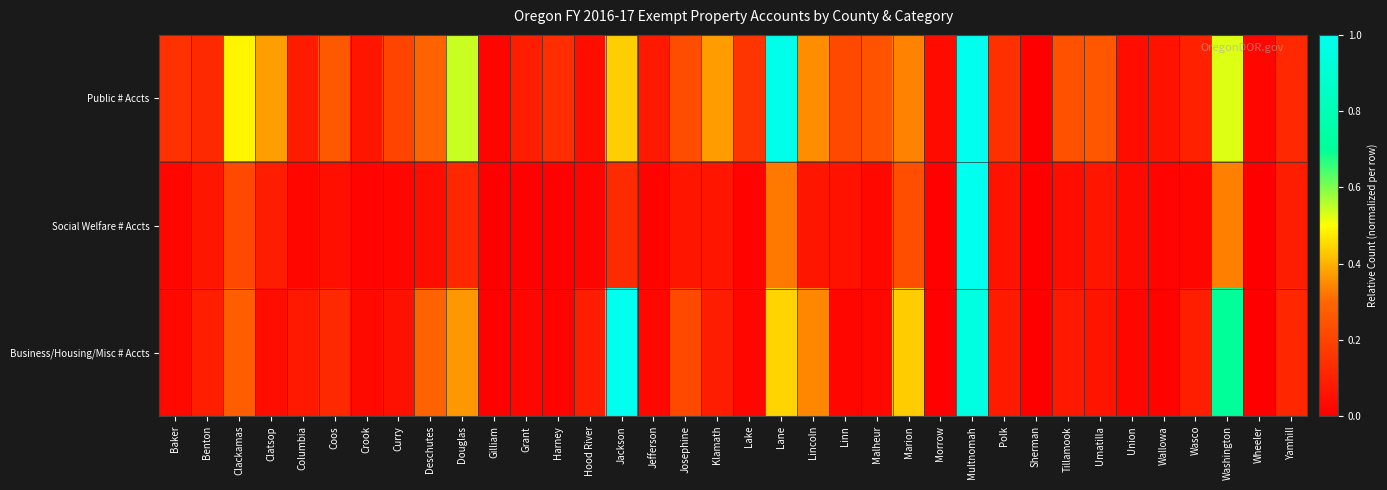

List the series in order of their overall mean, lowest first.

Social Welfare # Accts, Business/Housing/Misc # Accts, Public # Accts